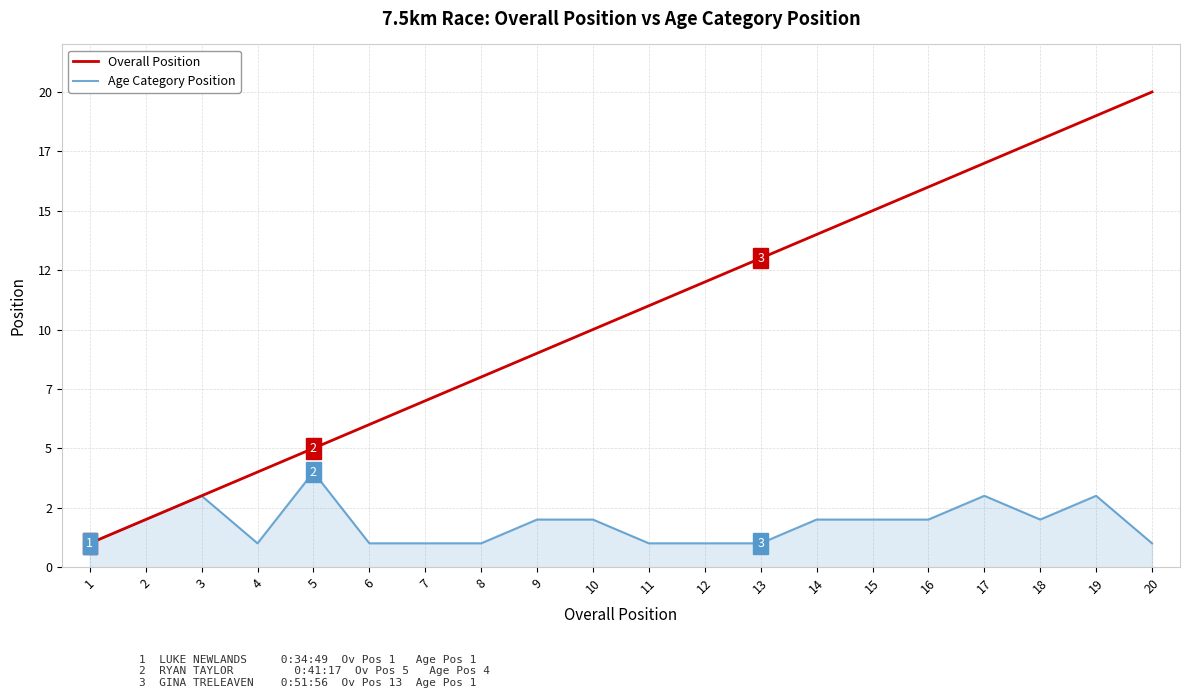

List the series in order of their peak value, lowest first.

Age Category Position, Overall Position